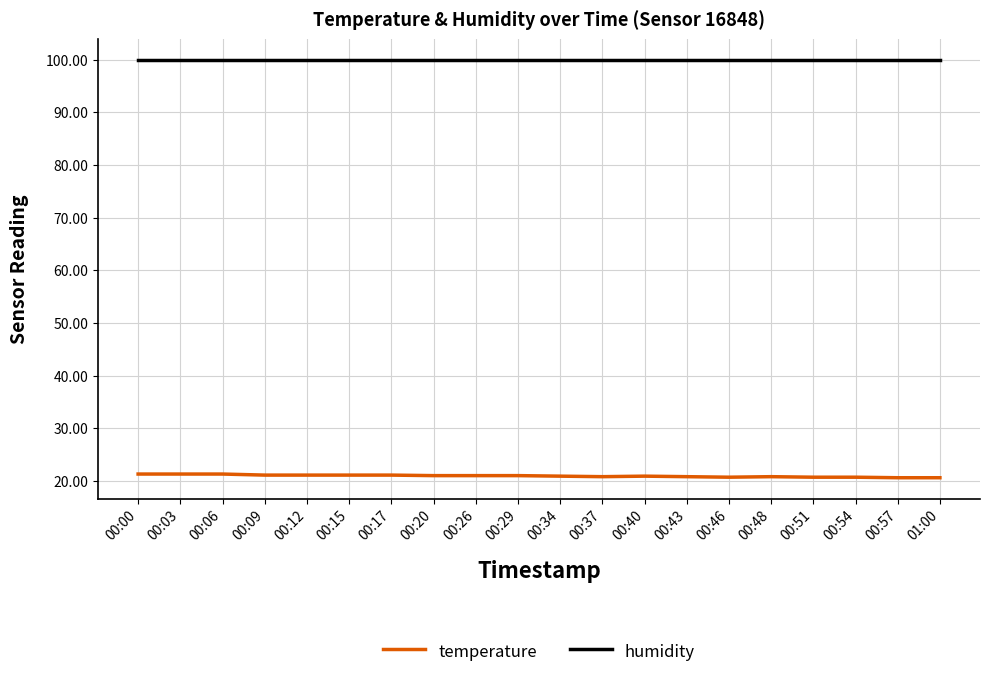

What is the greatest value displayed?

99.9